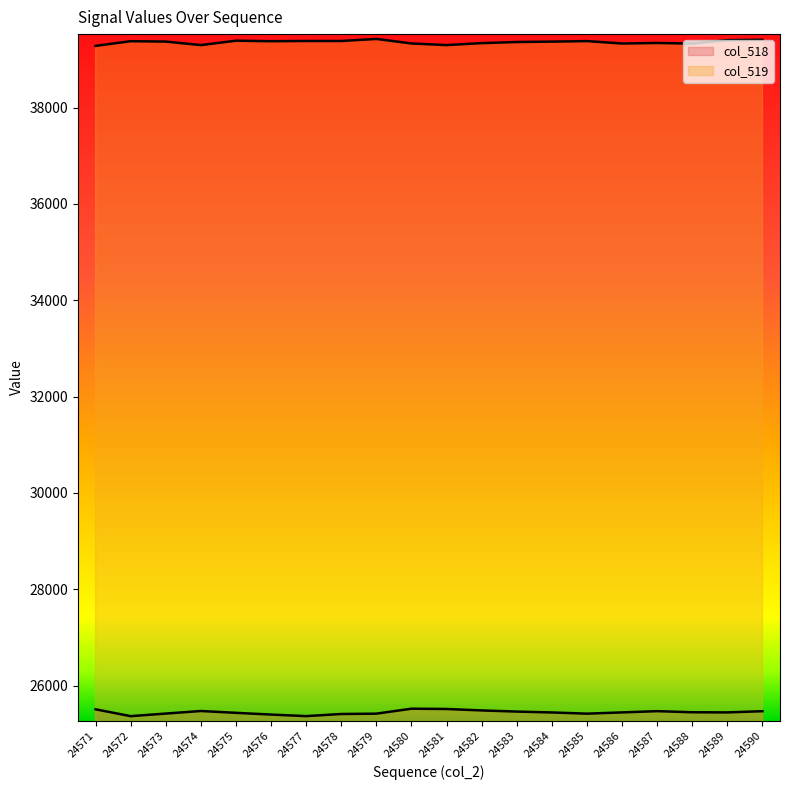

What is the sum of all col_518 line values?

508934